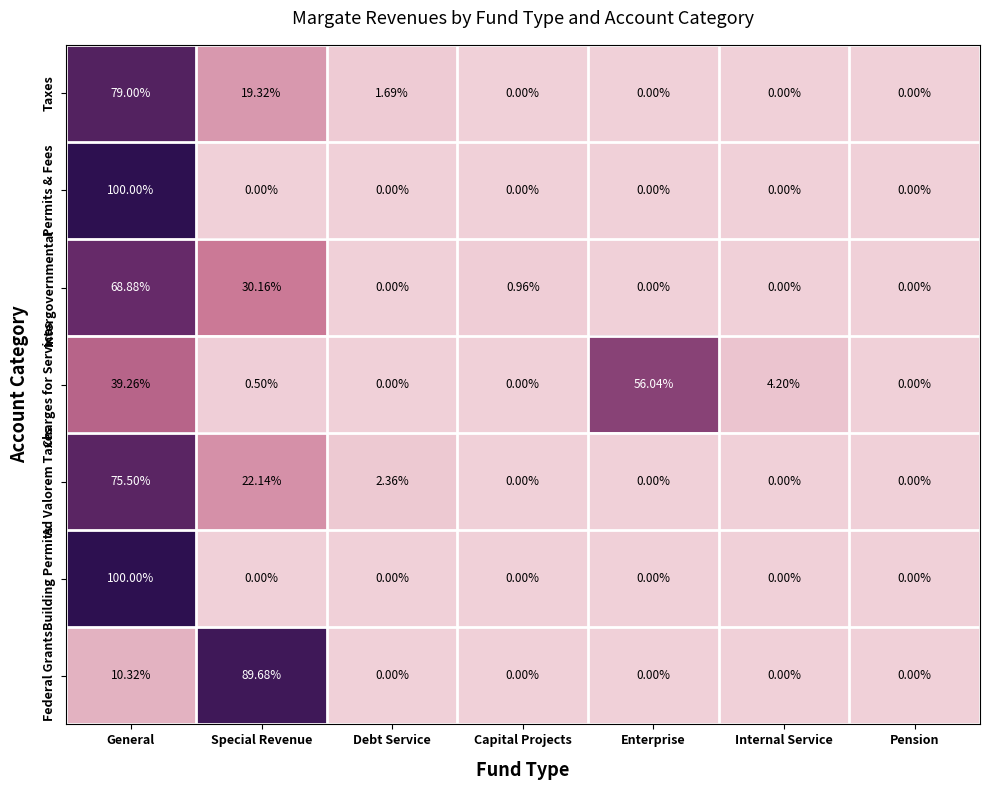

What is the total value across all series at General?

473.0